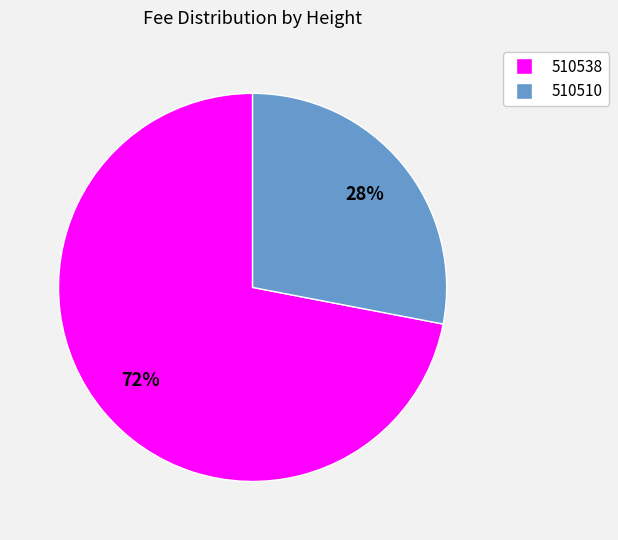

The 510538 slice represents 72% of the pie. True or false?

True